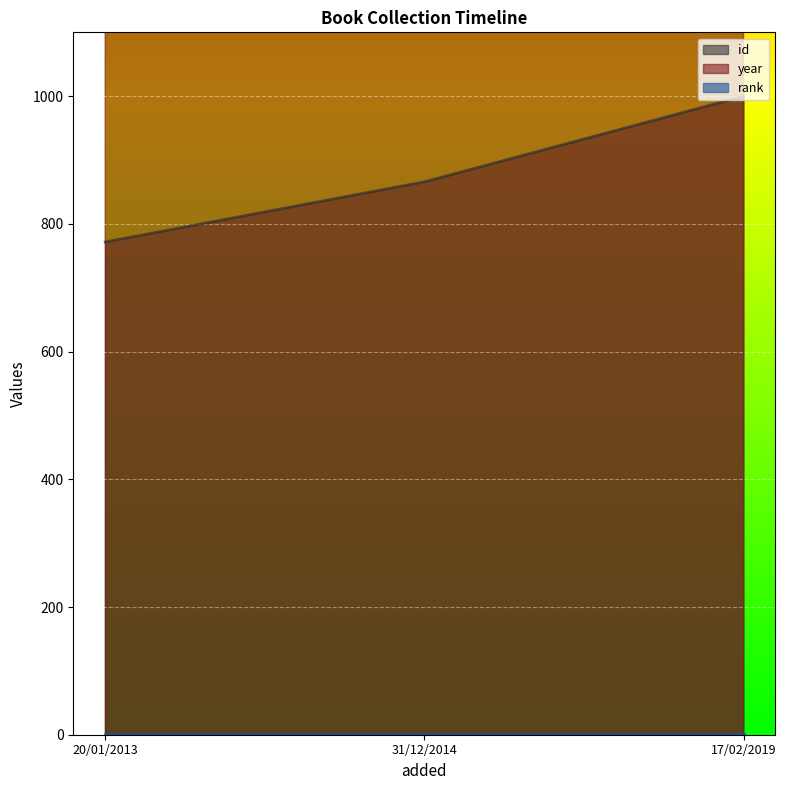

What is the difference between the second highest and minimum values in the year series?

2.0